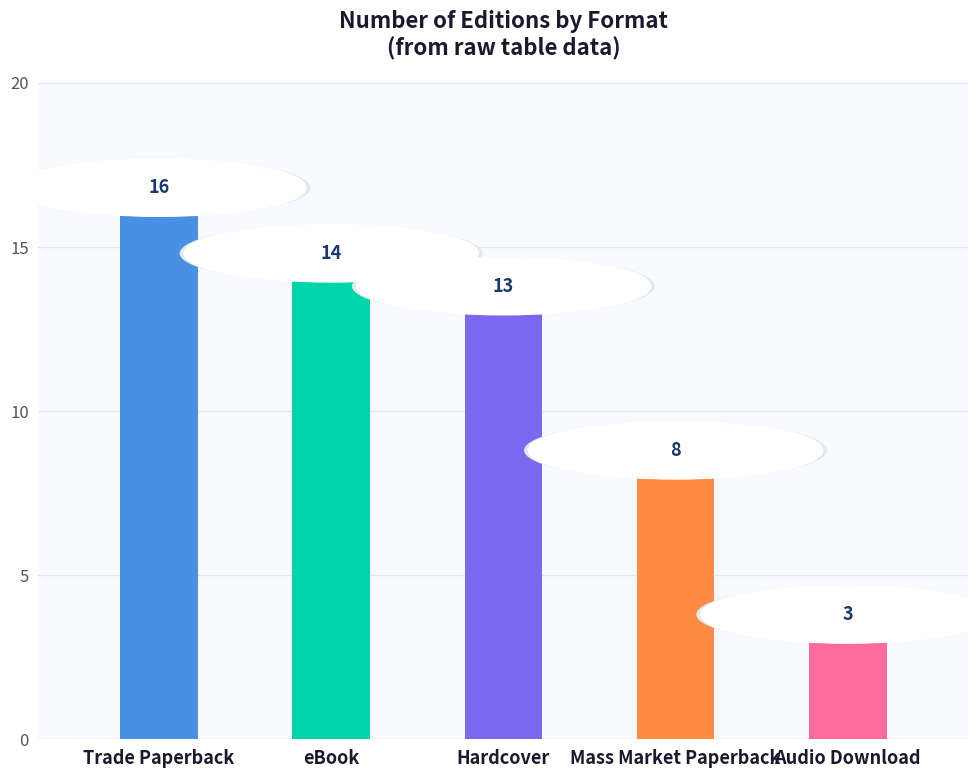

Are the bars grouped side by side (vs. stacked)?

No